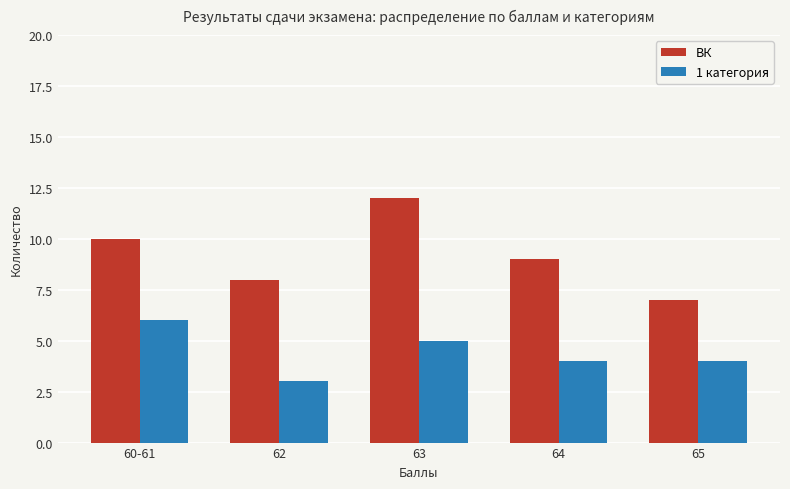

Rank the series by their average value, from lowest to highest.

1 категория, ВК